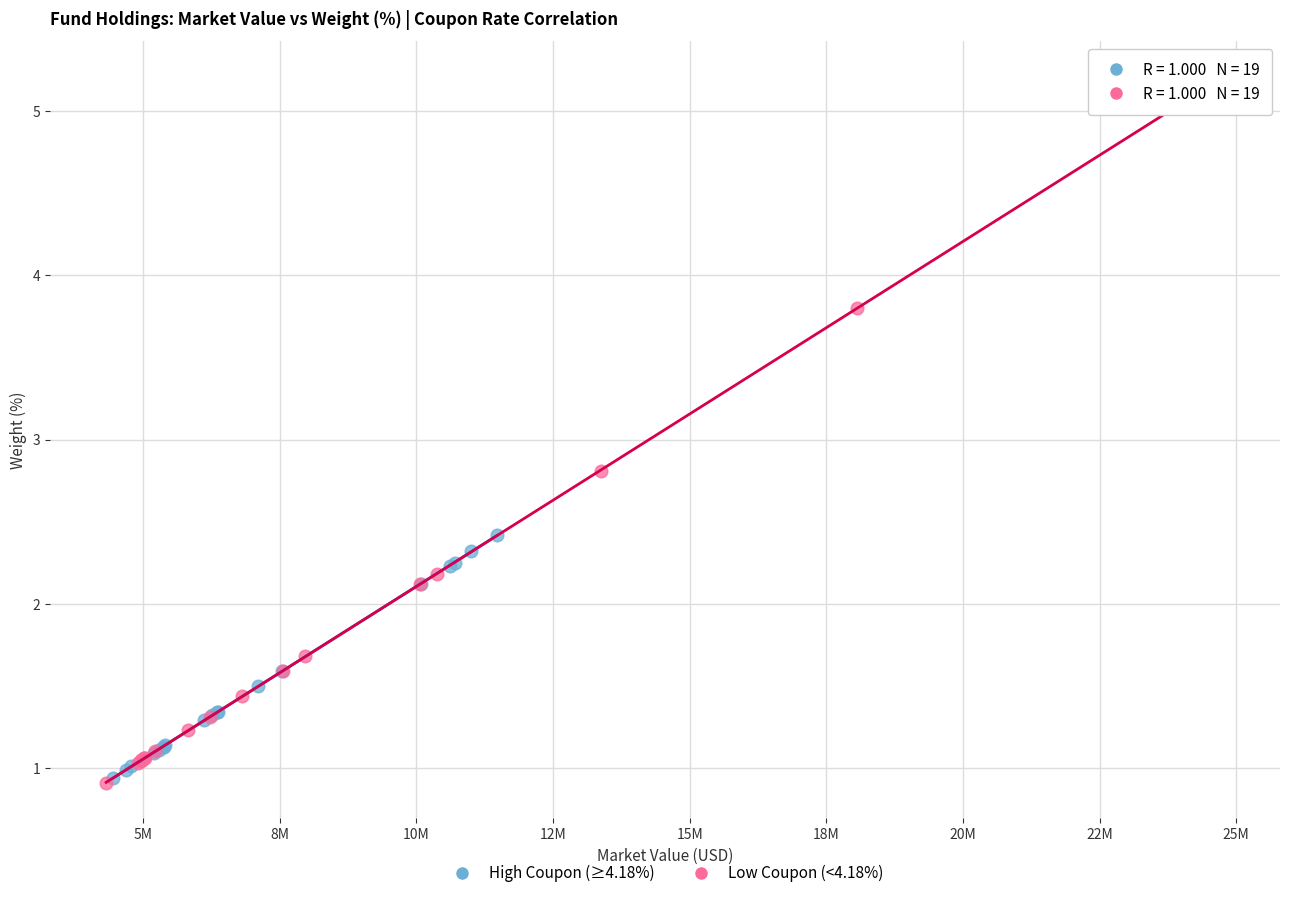

Which series has the largest Y range (max minus min)?

Low Coupon (<4.18%)